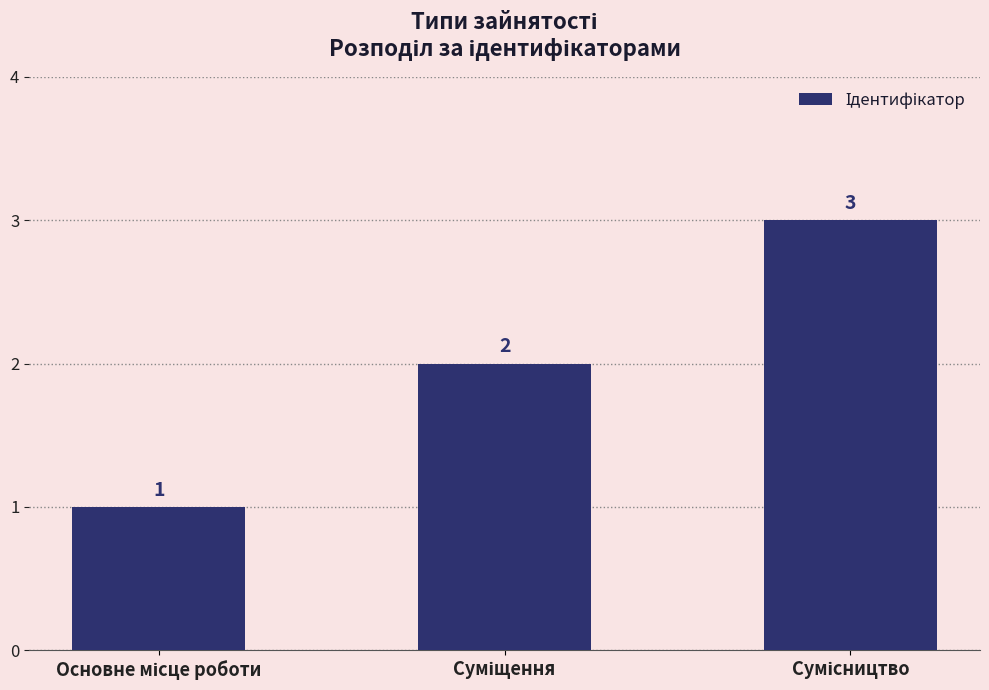

What is the value of the 1st bar from the left?

1